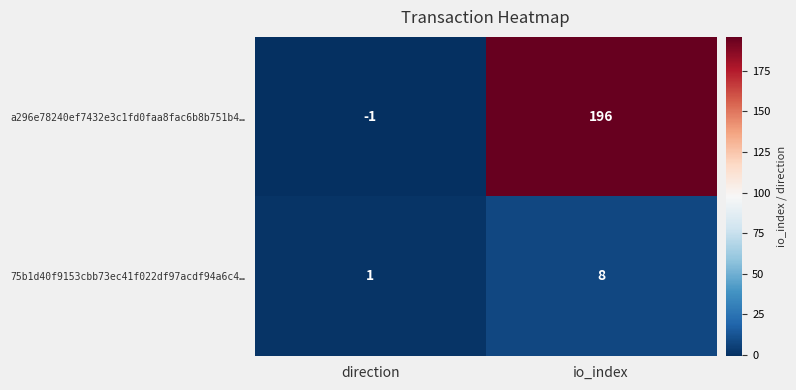

How many values in the a296e78240ef7432e3c1fd0faa8fac6b8b751b4… series are below 196?

1